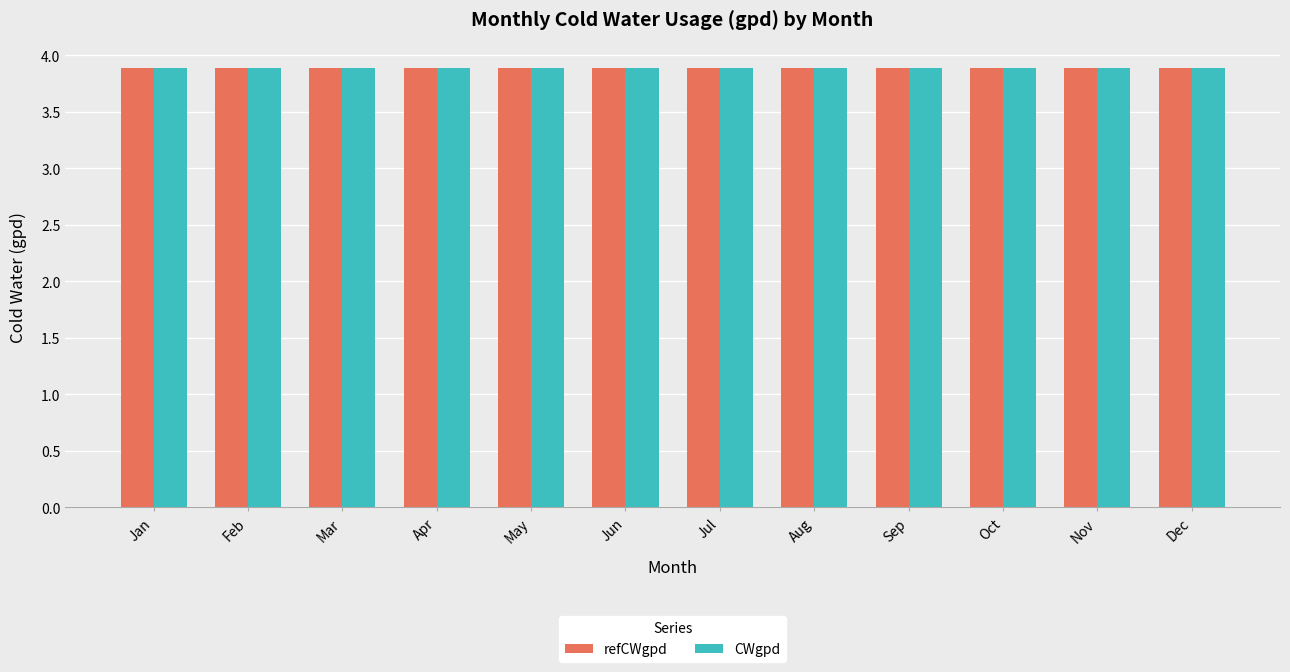

What is the sum of all refCWgpd values?

46.7